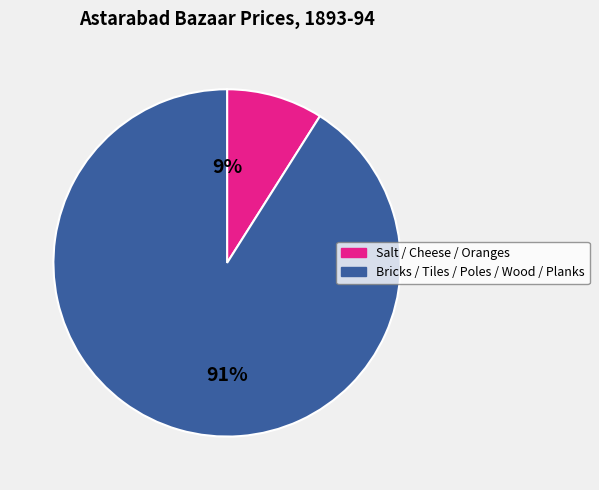

To the nearest percent, what is the difference between the largest and smallest slice percentages?

82%